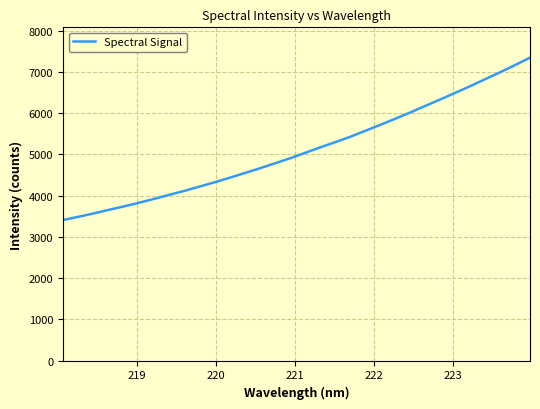

What is the greatest value displayed?

7343.0